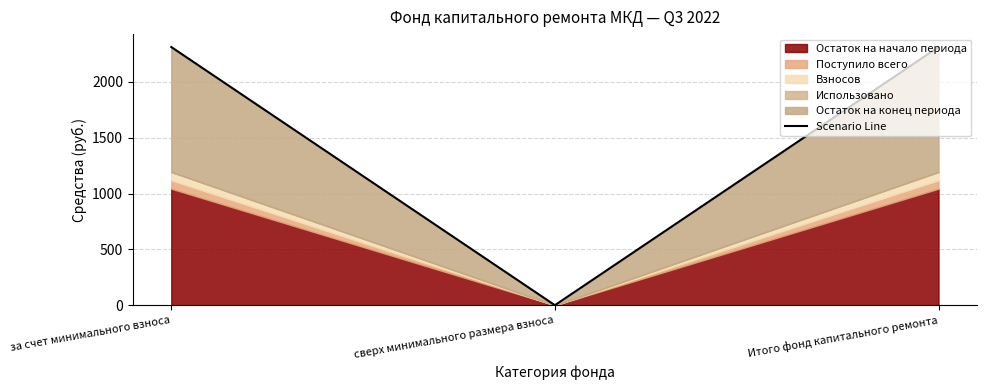

Is it true that Scenario Line equals 2311.9 at за счет минимального взноса?

True